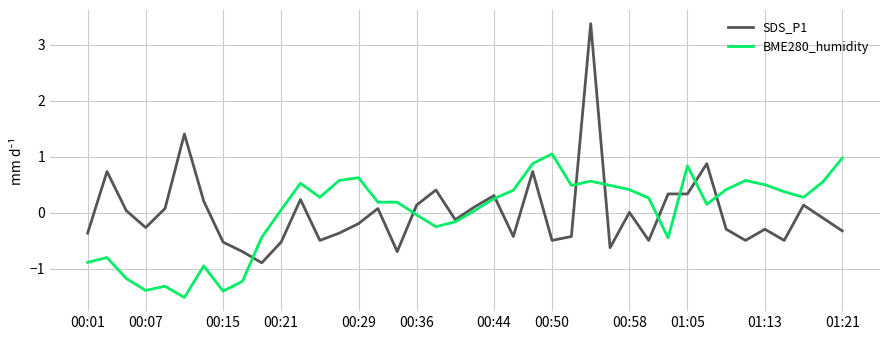

How many lines are shown in the chart?

2